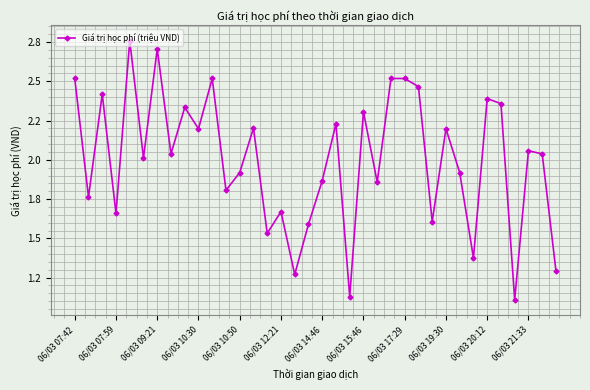

Does the chart have visible grid lines?

Yes